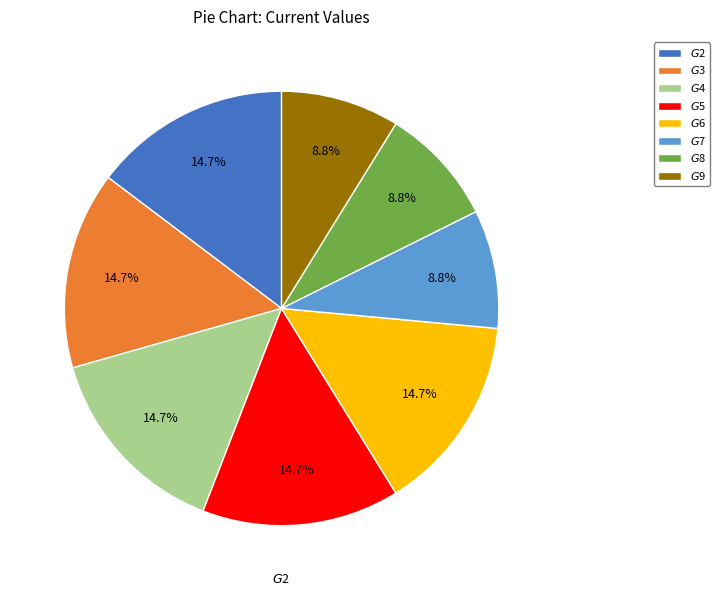

How much of the chart is everything except $G$9?

91.2%